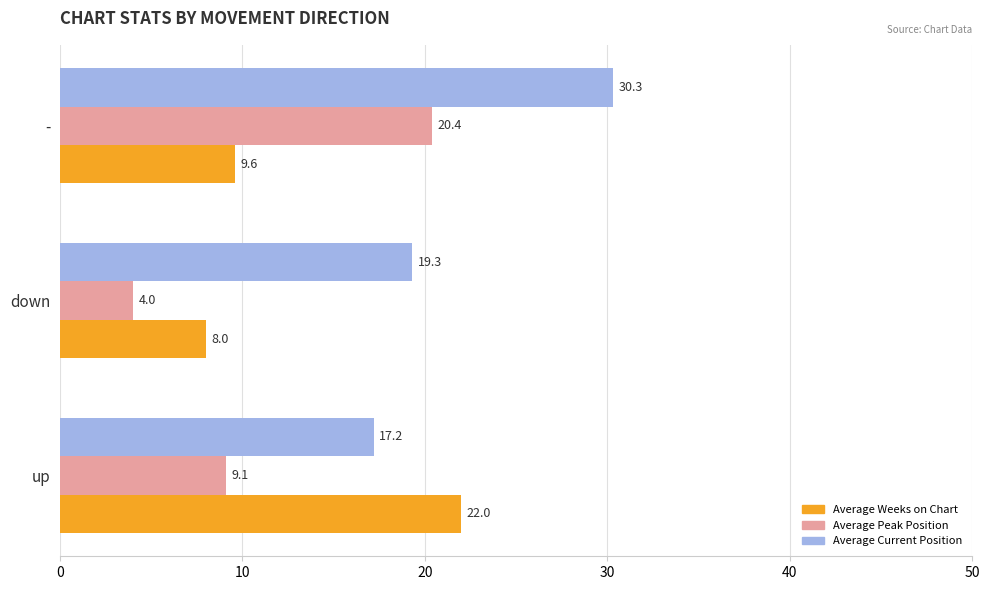

List the series in order of their peak value, highest first.

Average Current Position, Average Weeks on Chart, Average Peak Position